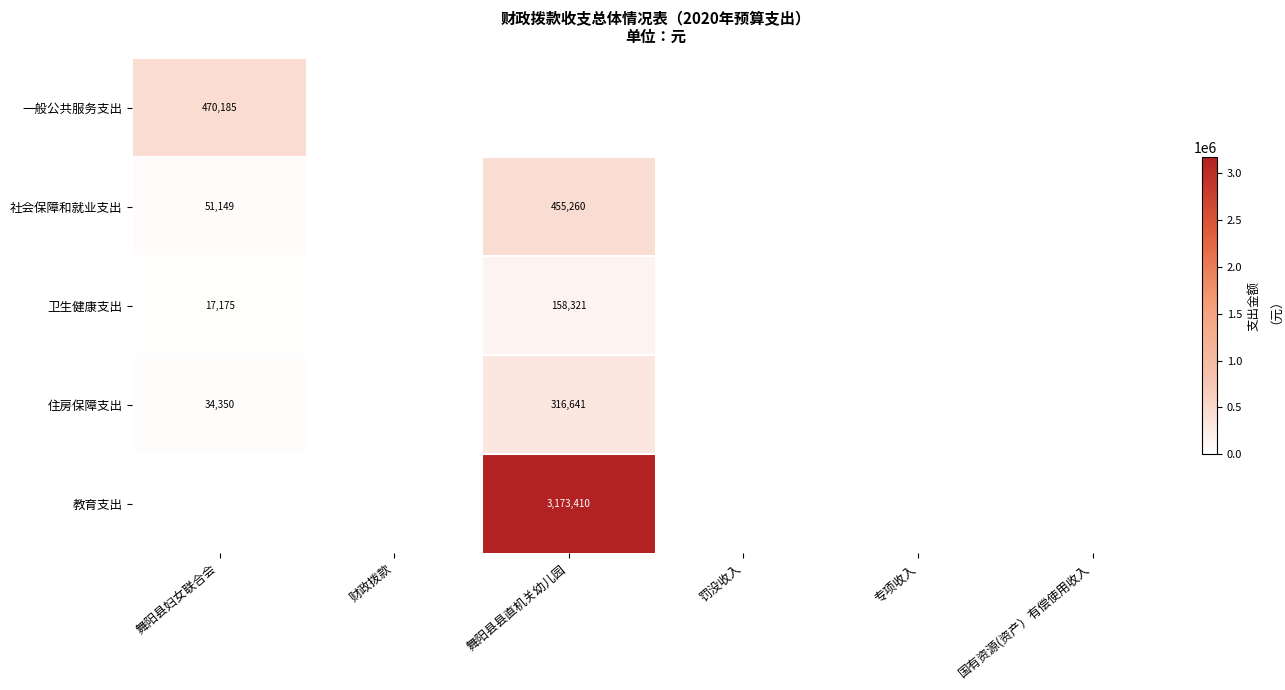

The 卫生健康支出 series shows 17175 at 舞阳县妇女联合会. True or false?

True